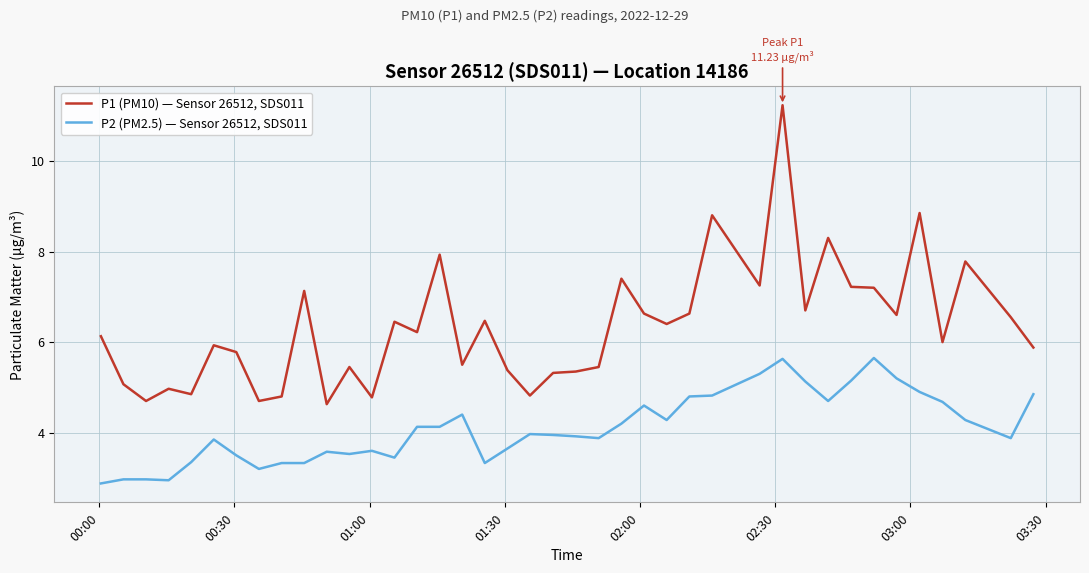

At how many categories does at least one series exceed 10?

1